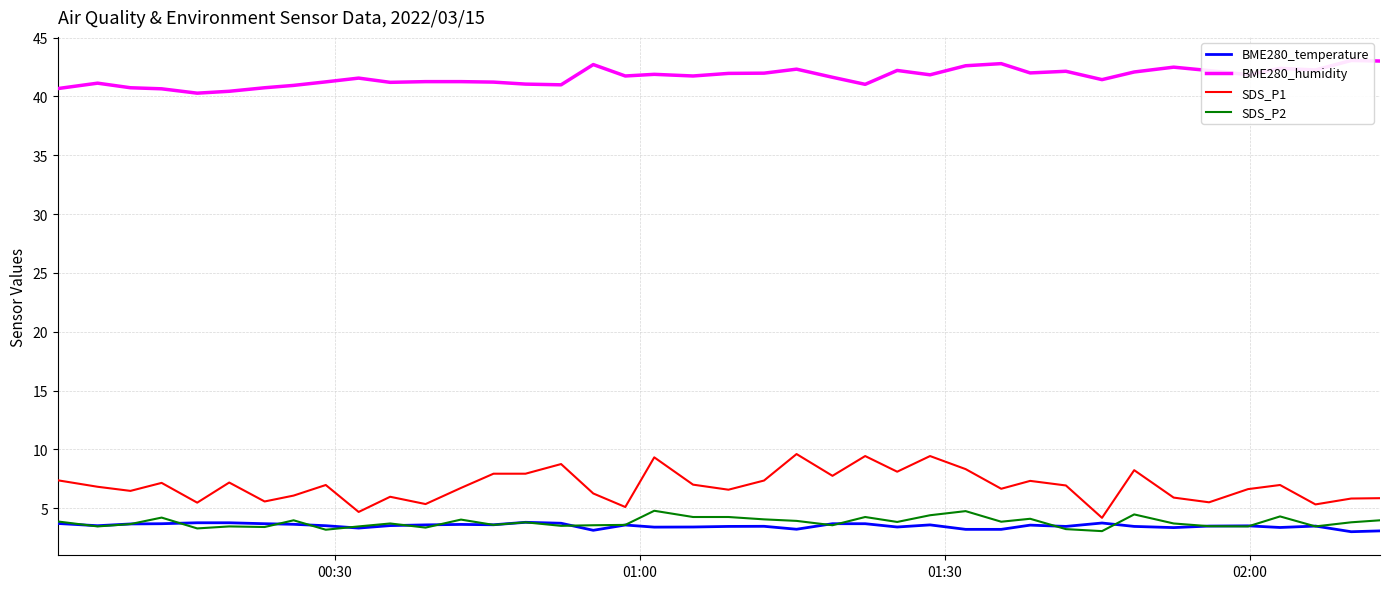

What is the highest value of the SDS_P1 series?

9.6